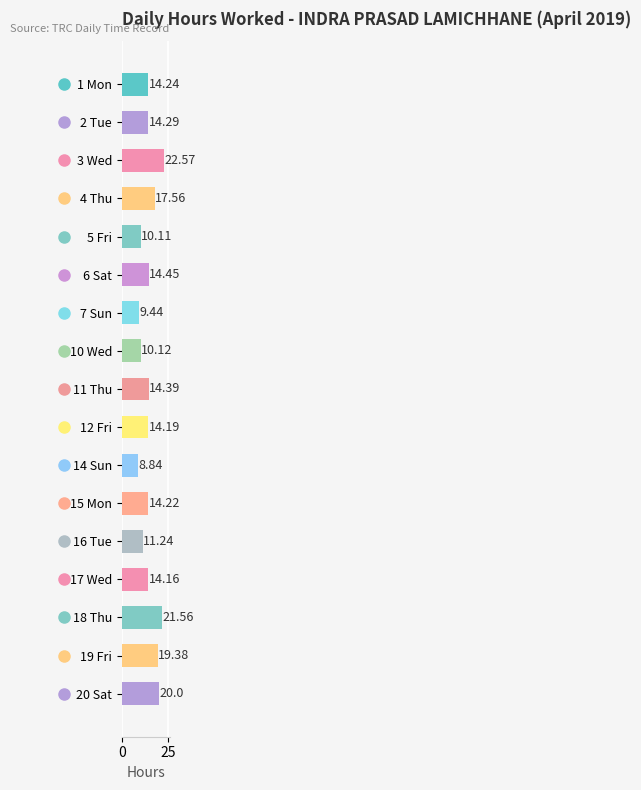

What is the change in value from 3 Wed to 11 Thu?

-8.2